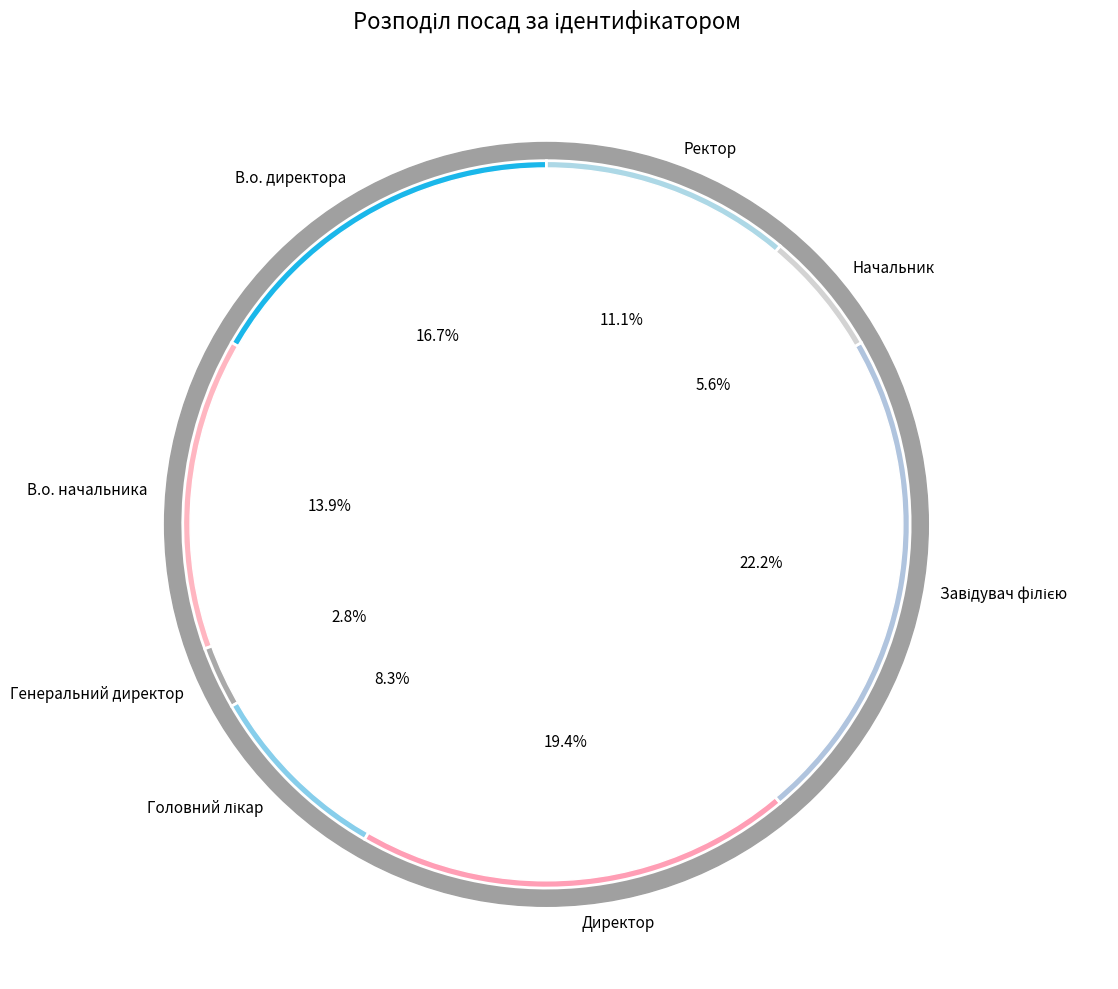

Rank the categories by value from highest to lowest.

Завідувач філією, Директор, В.о. директора, В.о. начальника, Ректор, Головний лікар, Начальник, Генеральний директор